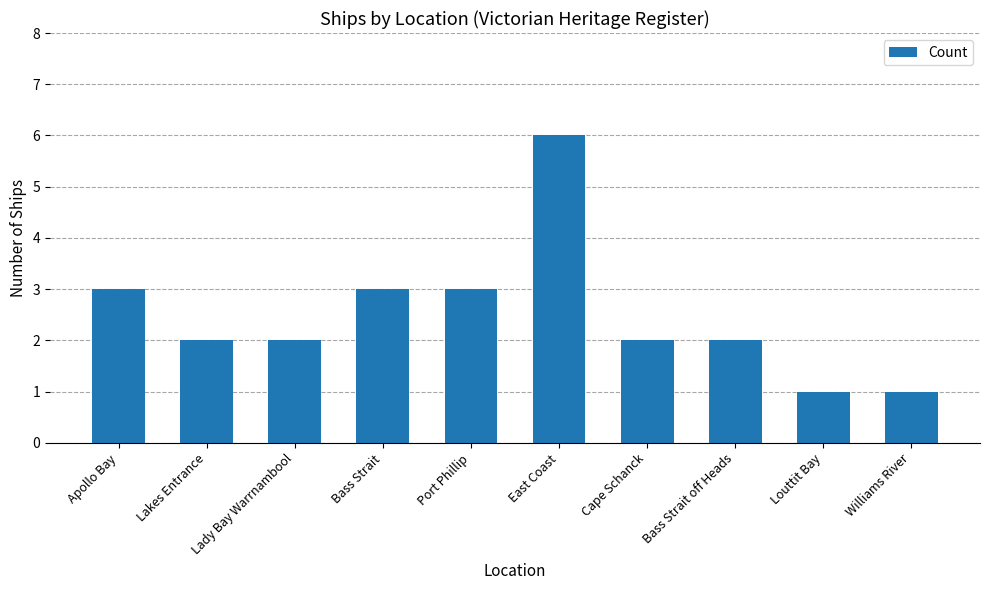

At which category does the chart reach its peak across all series?

East Coast